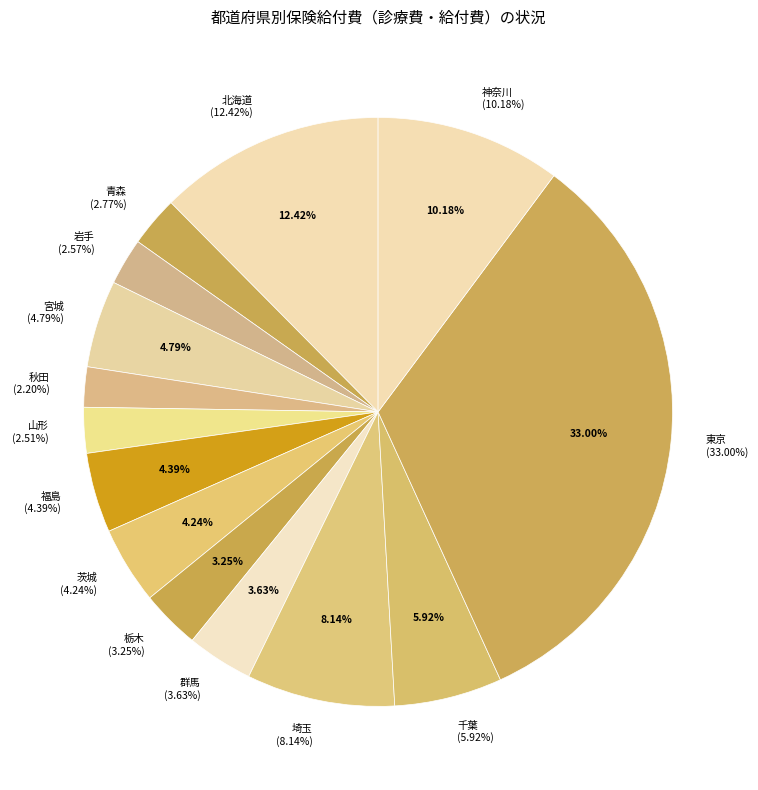

What percentage do 福島 and 栃木 together represent?

7.6%